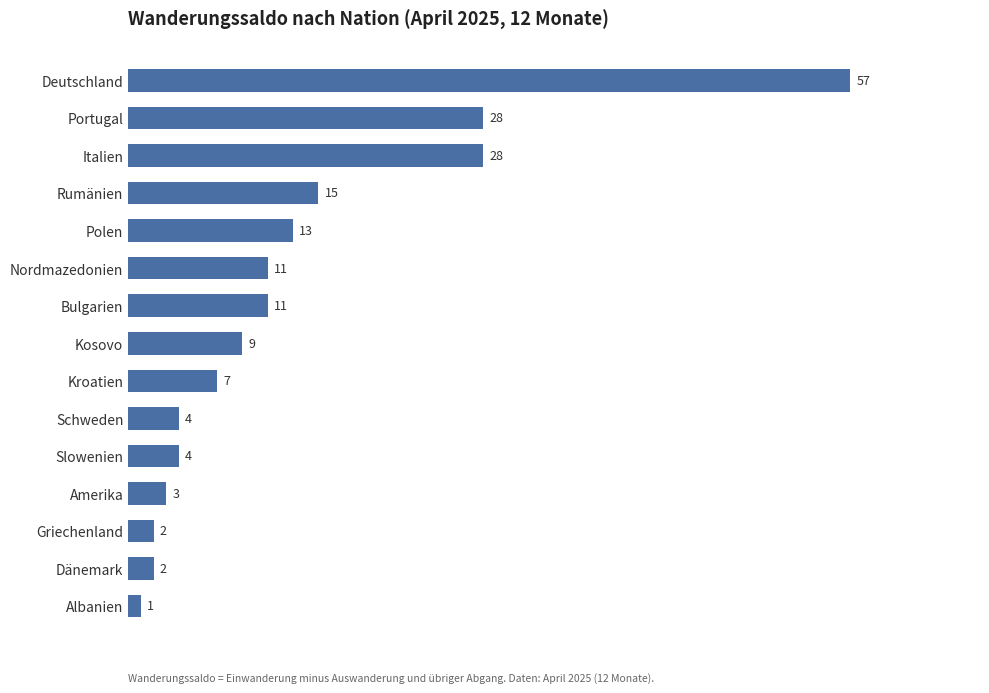

Reading top to bottom, extract all data points from this chart.

57	28	28	15	13	11	11	9	7	4	4	3	2	2	1